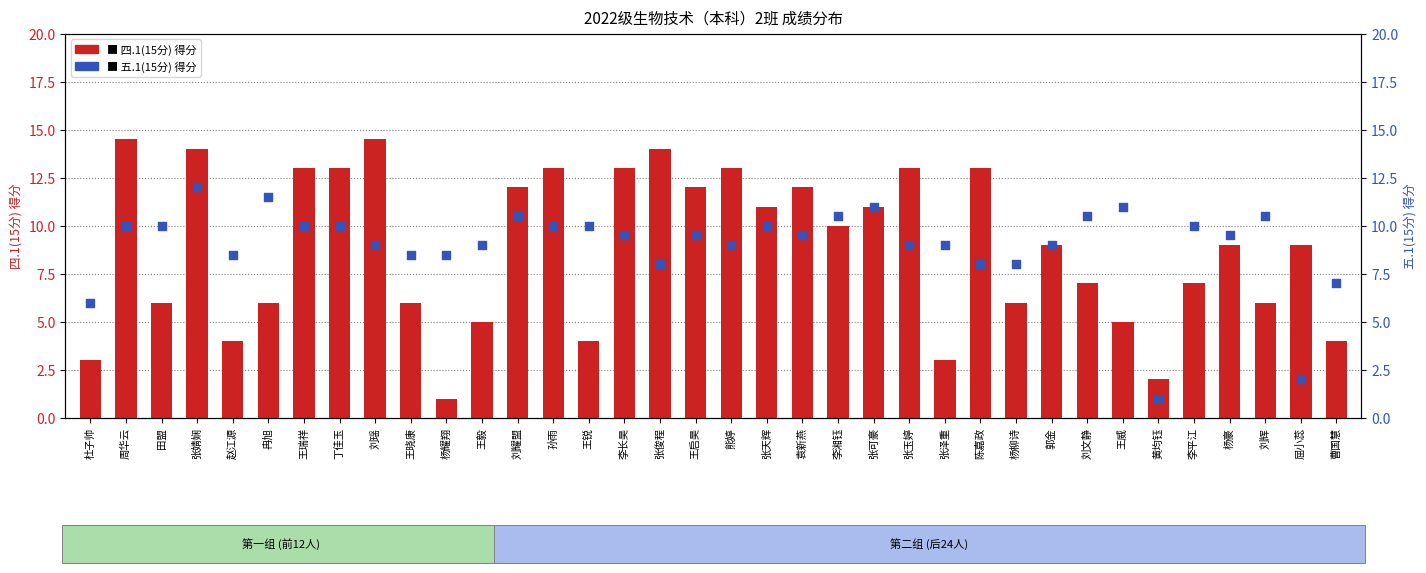

At how many categories does at least one series exceed 2?

35